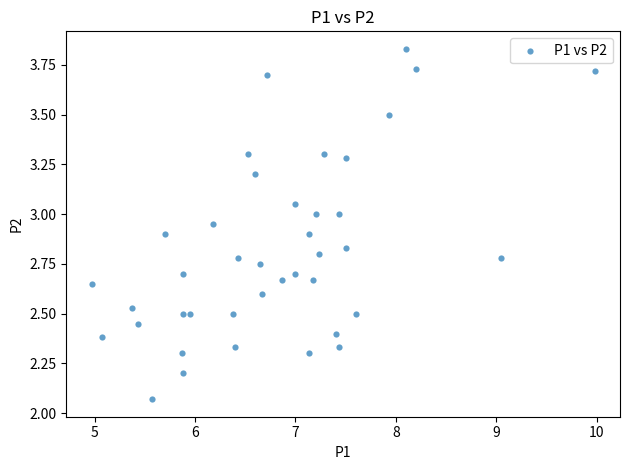

What is the range of X values (max minus min)?

5.0